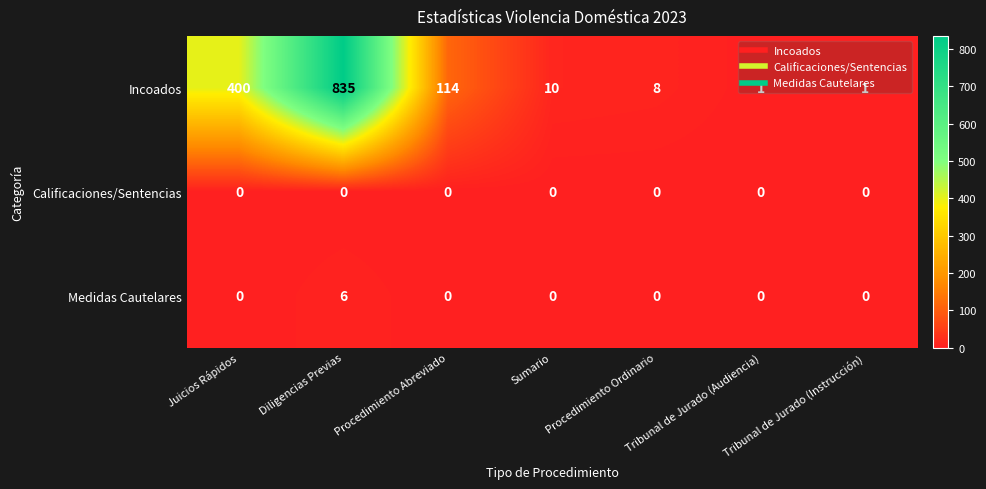

List the series in order of their peak value, highest first.

Incoados, Medidas Cautelares, Calificaciones/Sentencias